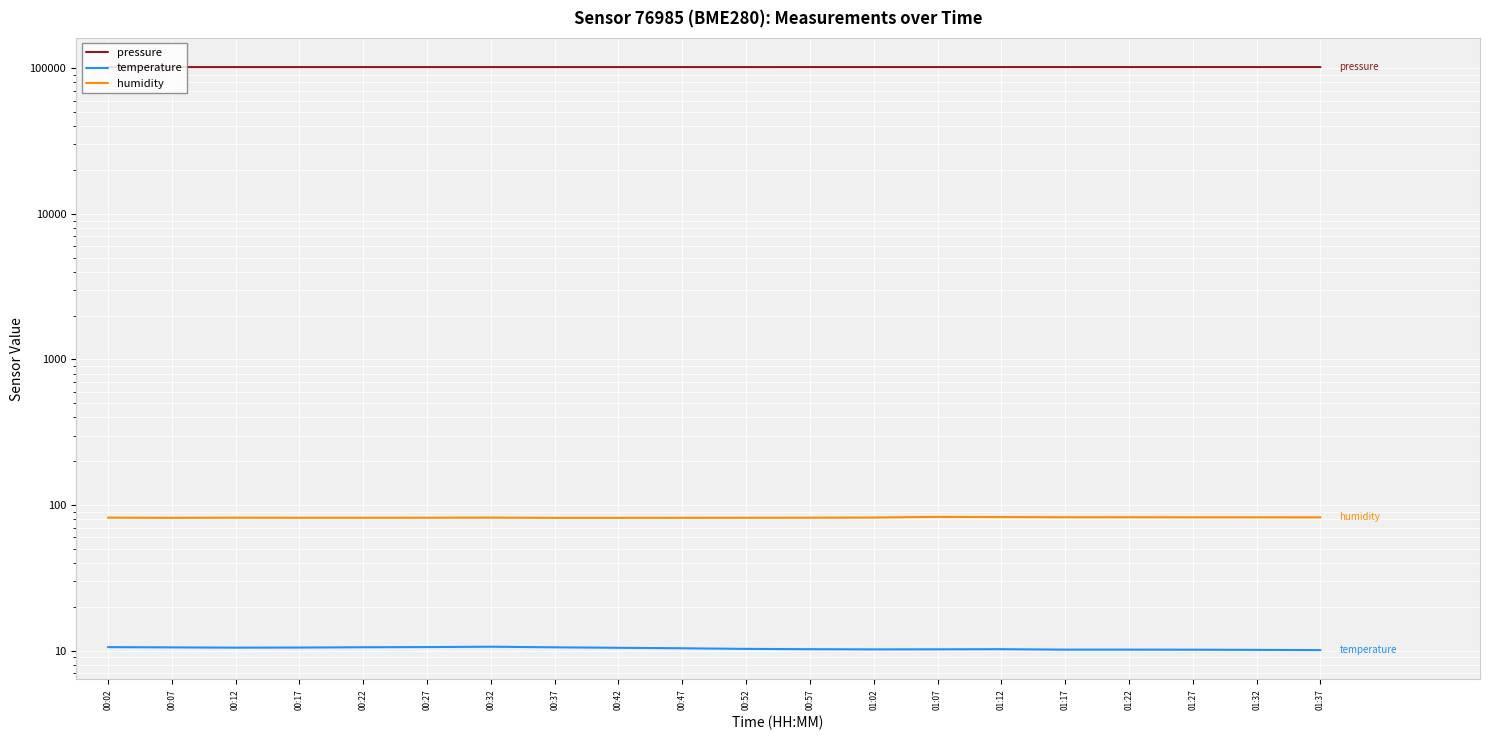

At which category is the sum across all series the highest?

01:27